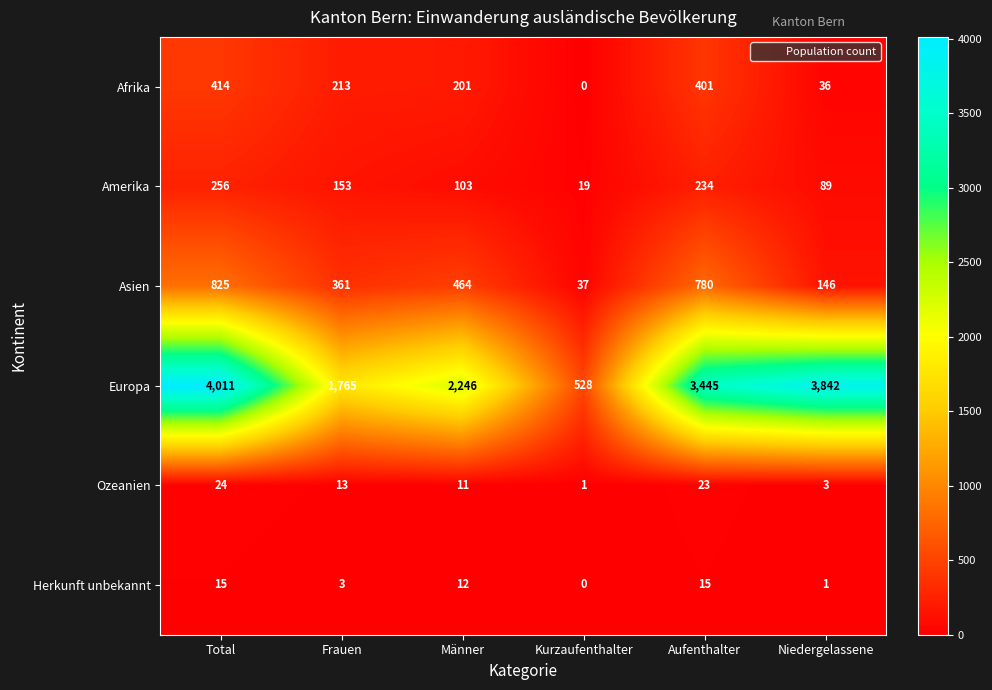

Rank the series at Niedergelassene from highest to lowest value.

Europa, Asien, Amerika, Afrika, Ozeanien, Herkunft unbekannt